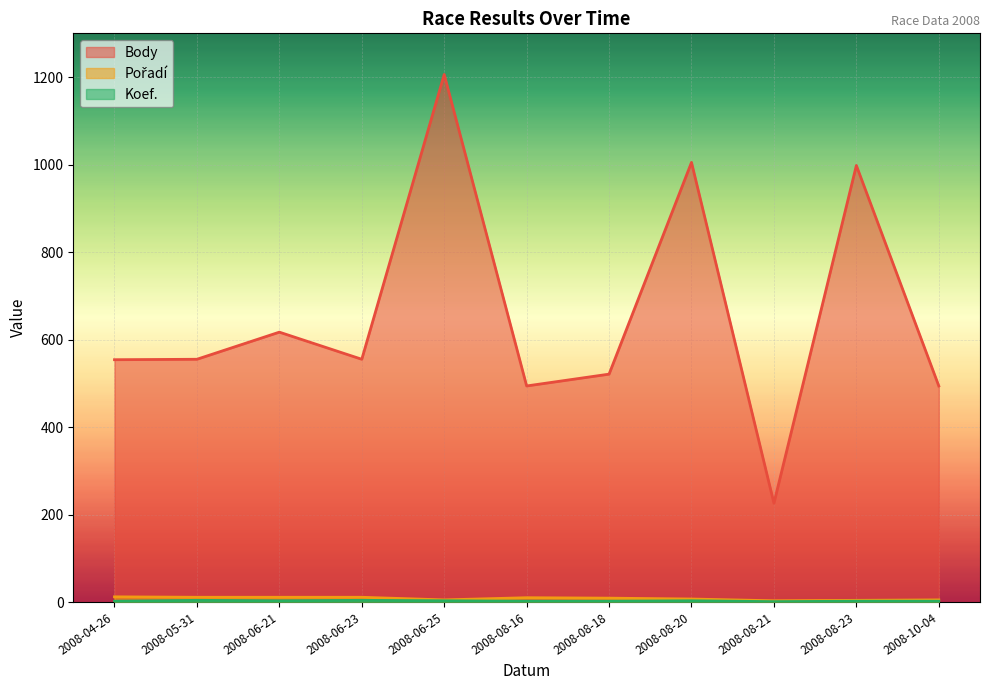

At 2008-08-18, list the series in order from smallest to largest.

Koef., Pořadí, Body